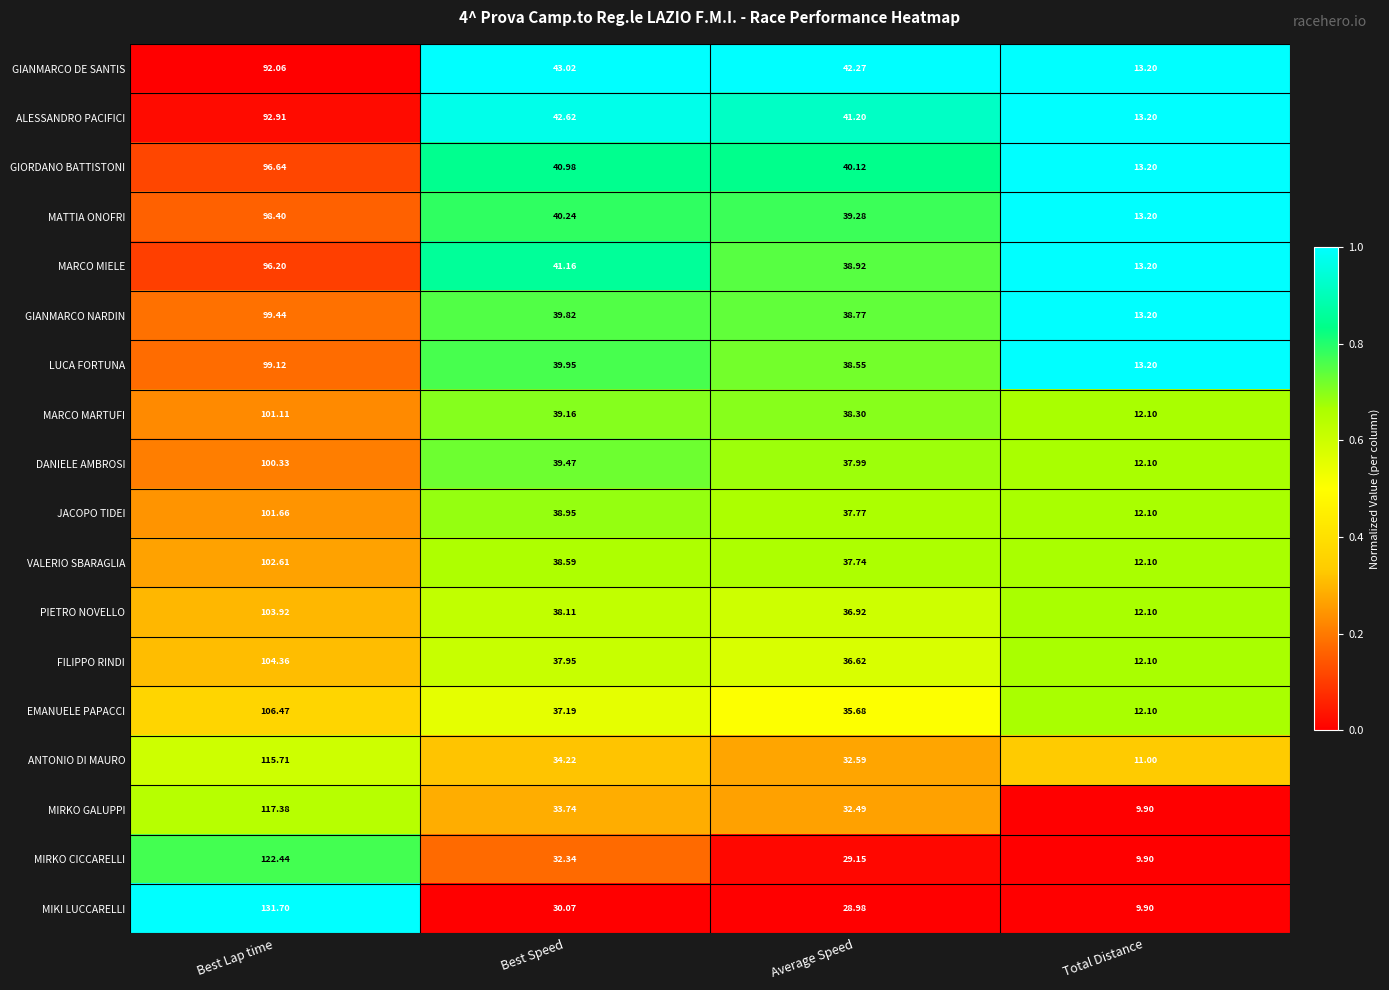

Which label corresponds to the largest value in the chart?

Best Lap time